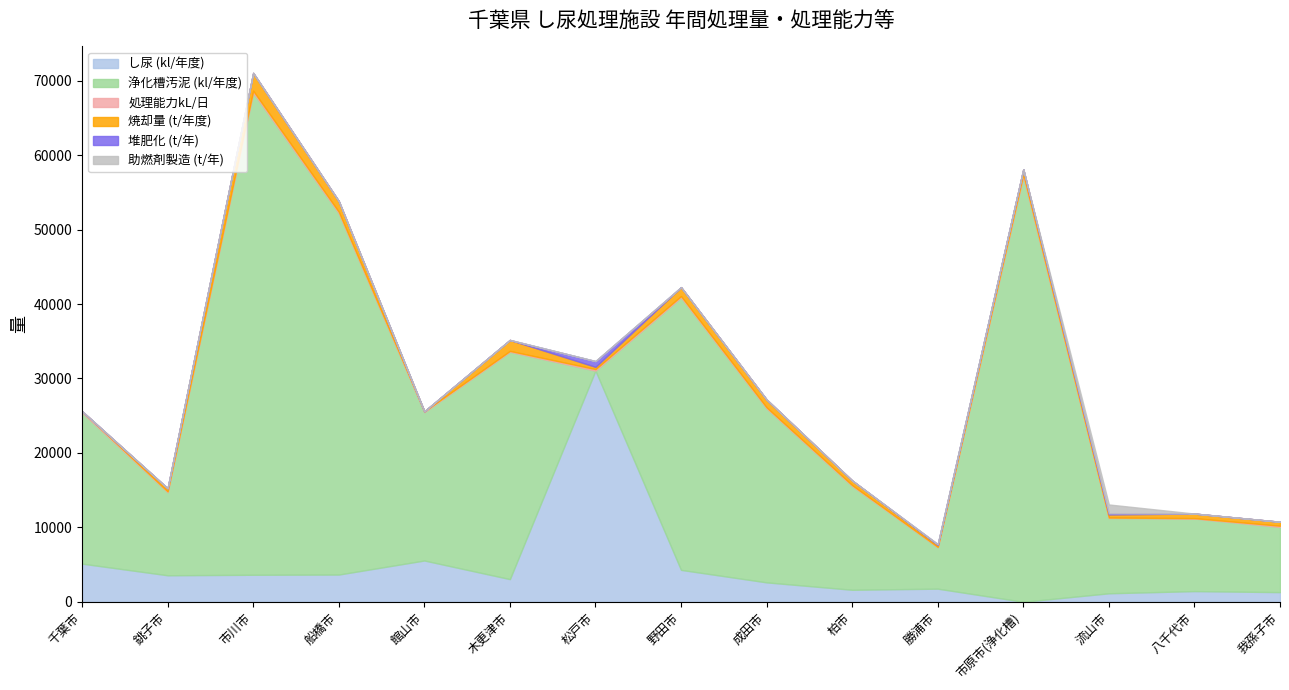

The value of 堆肥化 (t/年) at 成田市 is 0.0. True or false?

True